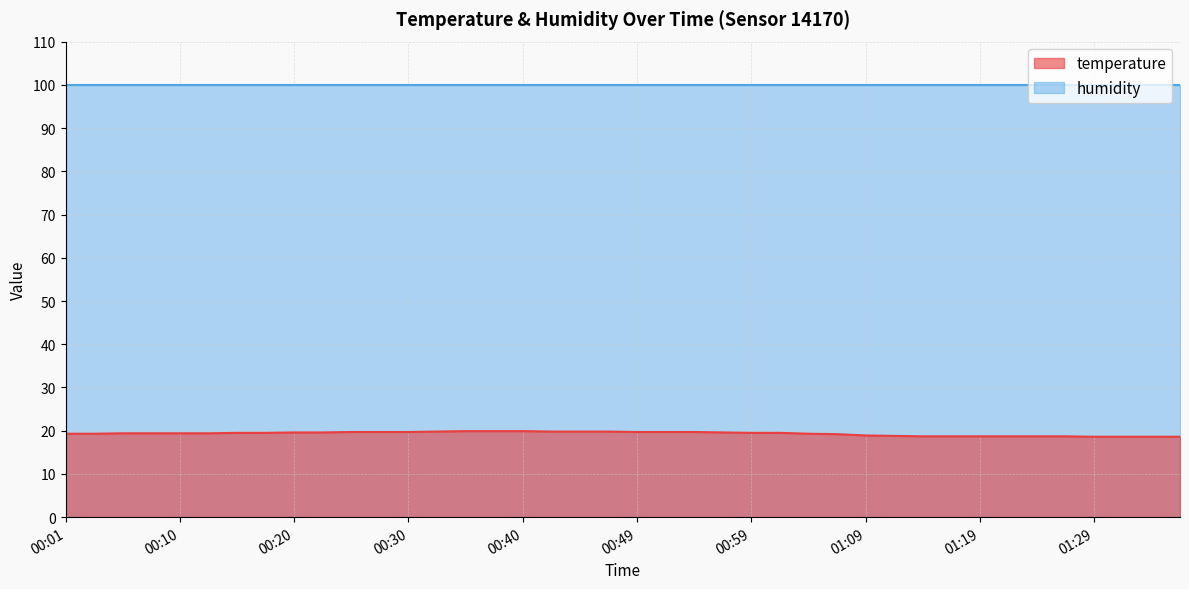

How many data points does each series have?

40